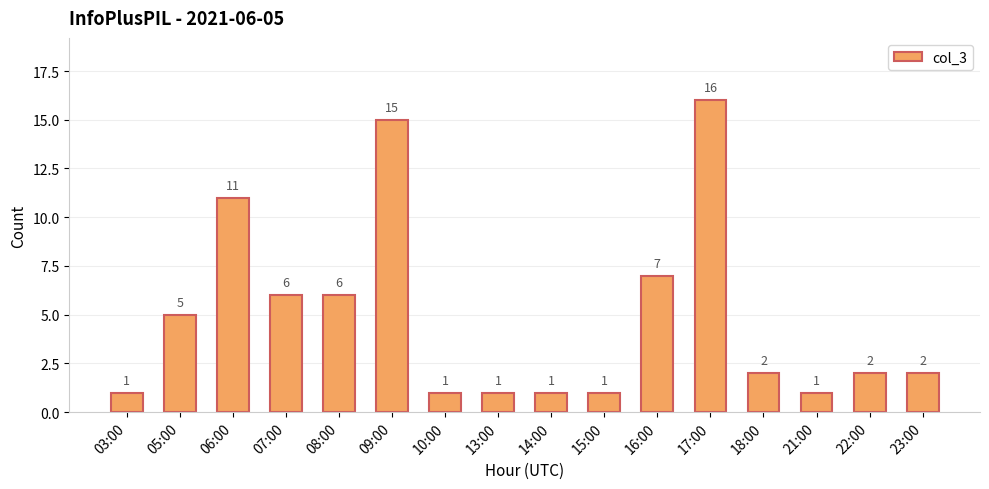

Which has a higher value, 05:00 or 17:00?

17:00